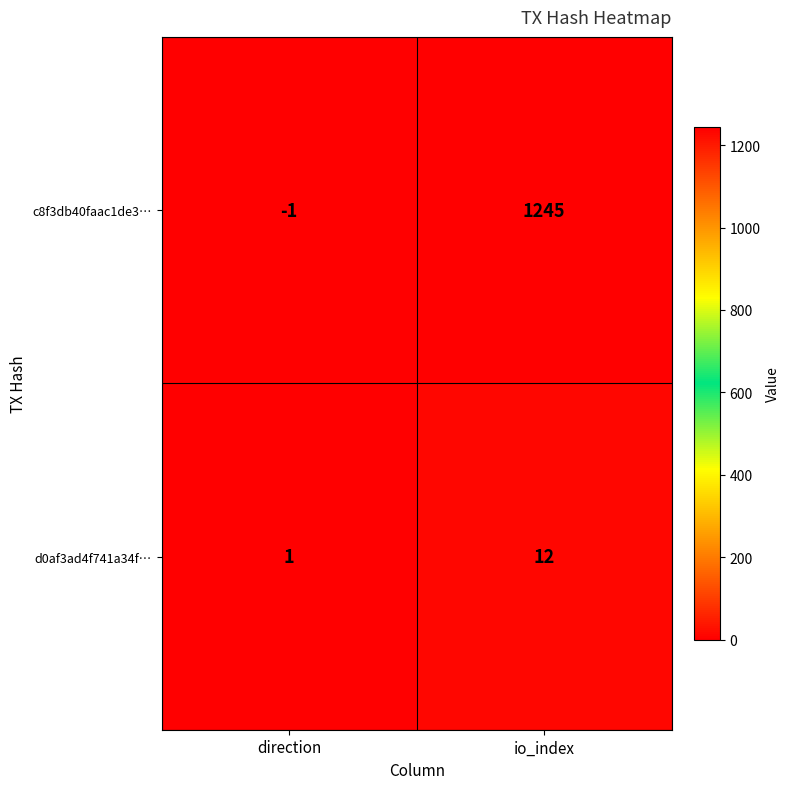

Rank the series at io_index from highest to lowest value.

c8f3db40faac1de3…, d0af3ad4f741a34f…